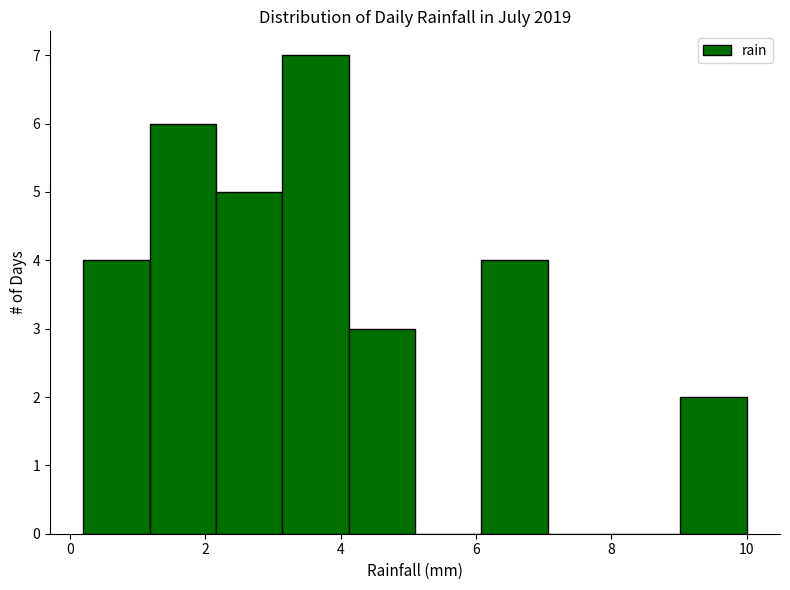

Reading left to right, list every bar in this chart as the range it spans on the x-axis followed by its height. Neither the bar edges nor the heights are printed on the chart, so give them approximately, as read against the axes.

0.20 to 1.18: 4
1.18 to 2.16: 6
2.16 to 3.14: 5
3.14 to 4.12: 7
4.12 to 5.10: 3
5.10 to 6.08: 0
6.08 to 7.06: 4
7.06 to 8.04: 0
8.04 to 9.02: 0
9.02 to 10.00: 2